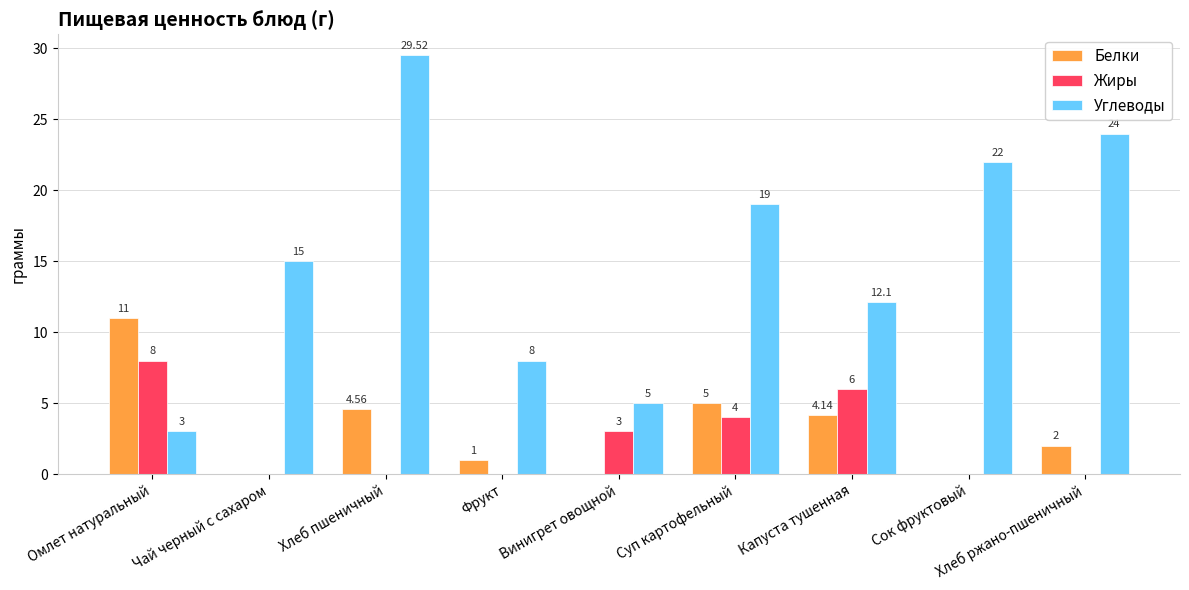

Between Фрукт and Суп картофельный, which series saw the biggest shift?

Углеводы